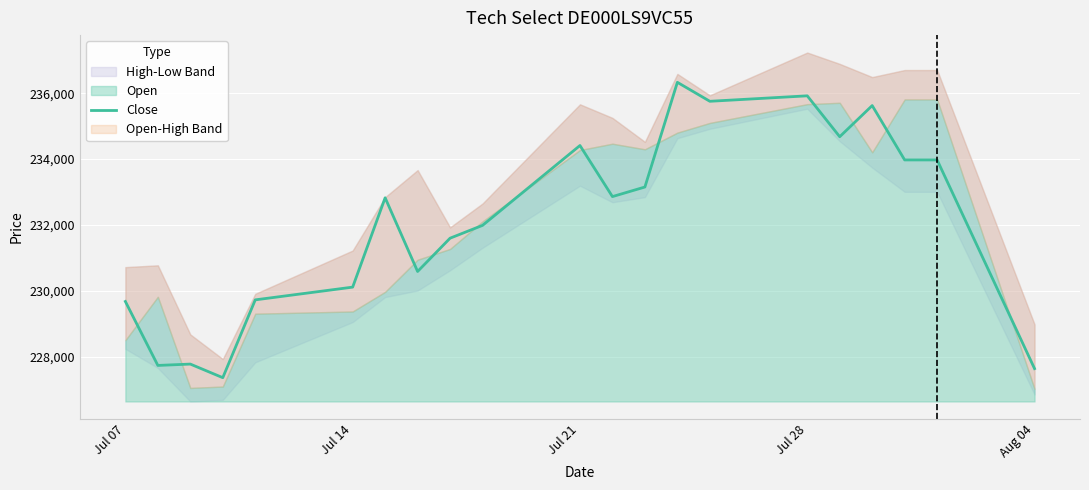

What is the minimum value shown in the chart?

227363